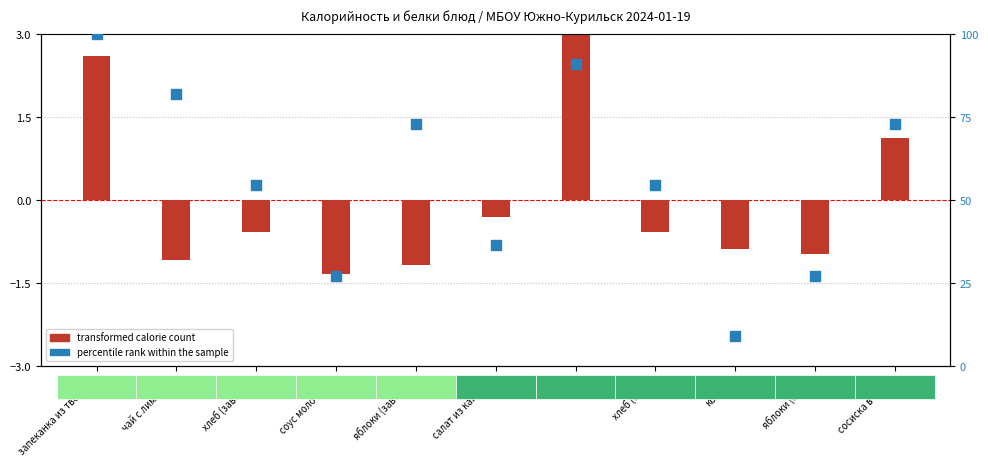

Which series has the largest total across all categories?

percentile rank within the sample